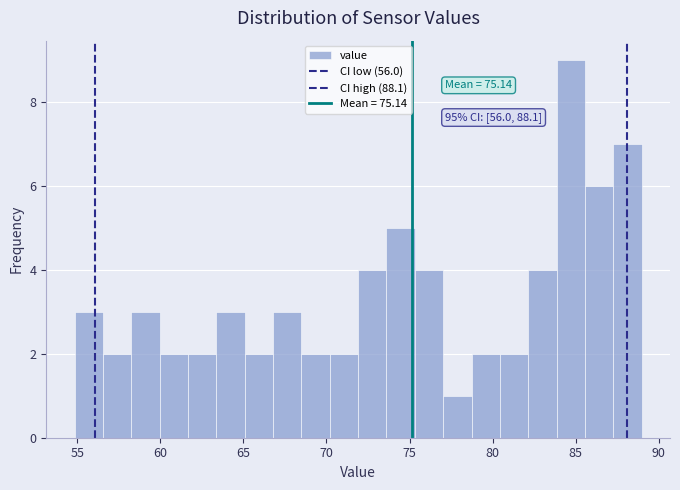

Read against the x-axis, roughly where is the centre of the tallest bar?

84.5